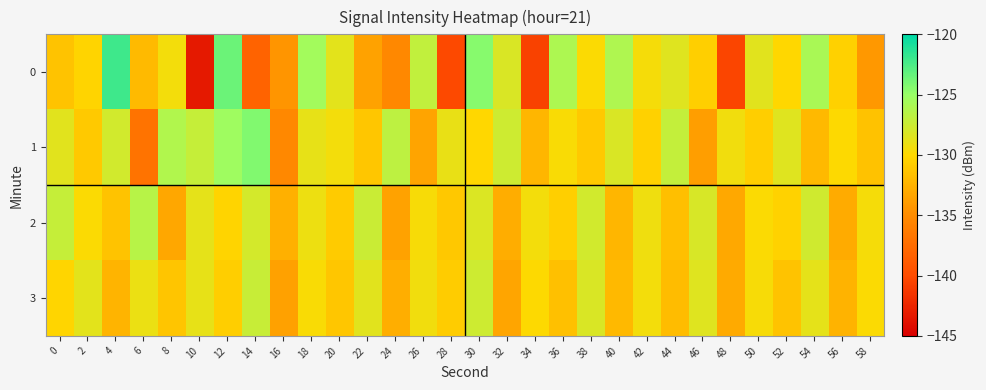

Reading left to right, extract all data points from this chart.

0: 0=-131.4	2=-130.3	4=-122.1	6=-132.0	8=-129.4	10=-143.3	12=-123.6	14=-138.2	16=-134.4	18=-125.5	20=-128.6	22=-133.5	24=-135.3	26=-127.0	28=-140.1	30=-124.5	32=-128.1	34=-140.7	36=-126.0	38=-129.8	40=-126.1	42=-129.5	44=-128.5	46=-130.6	48=-140.5	50=-128.5	52=-130.1	54=-125.8	56=-130.5	58=-134.2
1: 0=-128.6	2=-131.0	4=-127.7	6=-137.0	8=-126.2	10=-127.2	12=-125.4	14=-124.3	16=-135.3	18=-128.8	20=-129.4	22=-131.2	24=-126.8	26=-133.4	28=-128.9	30=-130.1	32=-127.6	34=-132.3	36=-129.7	38=-131.0	40=-128.2	42=-130.5	44=-127.1	46=-133.8	48=-129.3	50=-130.7	52=-128.4	54=-132.1	56=-129.9	58=-131.5
2: 0=-127.2	2=-129.8	4=-131.4	6=-126.5	8=-133.2	10=-128.7	12=-130.3	14=-127.9	16=-132.6	18=-129.1	20=-130.9	22=-127.4	24=-133.5	26=-129.6	28=-131.1	30=-128.3	32=-132.8	34=-129.4	36=-130.6	38=-127.8	40=-132.3	42=-129.2	44=-131.7	46=-128.1	48=-133.1	50=-129.8	52=-130.4	54=-127.7	56=-132.9	58=-129.5
3: 0=-130.2	2=-128.6	4=-132.4	6=-129.0	8=-131.3	10=-128.8	12=-130.7	14=-127.3	16=-133.6	18=-129.7	20=-131.2	22=-128.5	24=-132.7	26=-129.3	28=-130.8	30=-127.6	32=-133.3	34=-129.9	36=-131.6	38=-128.2	40=-132.1	42=-129.4	44=-131.9	46=-128.4	48=-133.0	50=-129.6	52=-131.4	54=-128.7	56=-132.5	58=-129.8